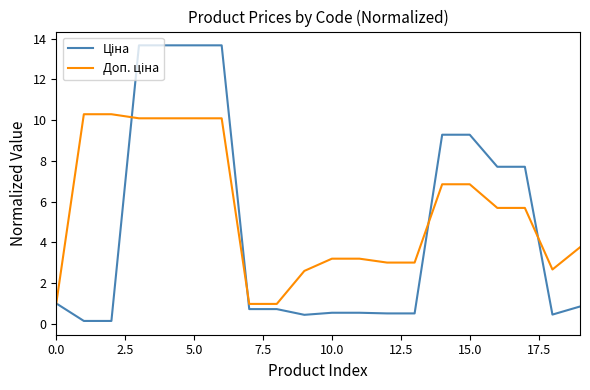

What is the maximum value shown in the chart?

13.7